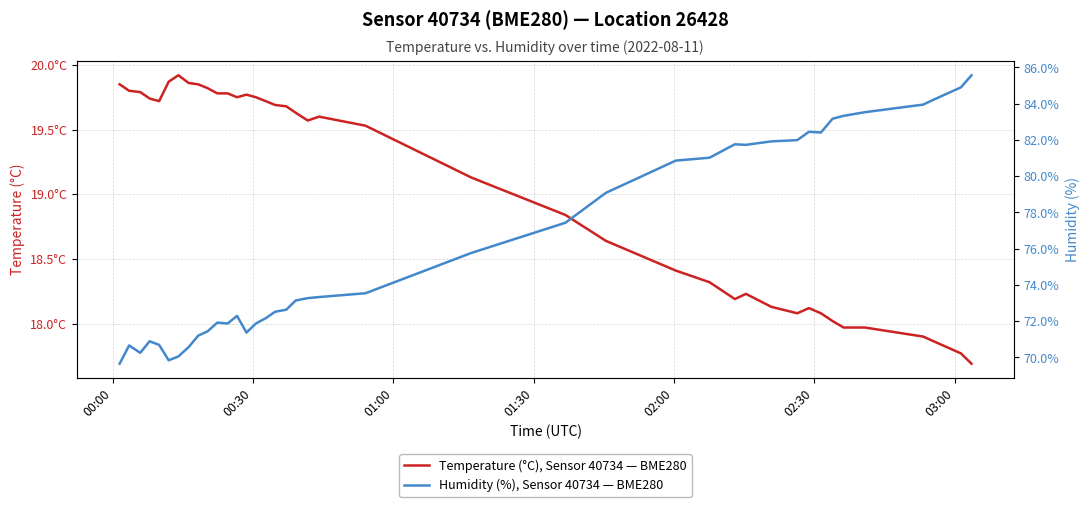

What is the highest value of the Humidity (%), Sensor 40734 — BME280 series?

85.6